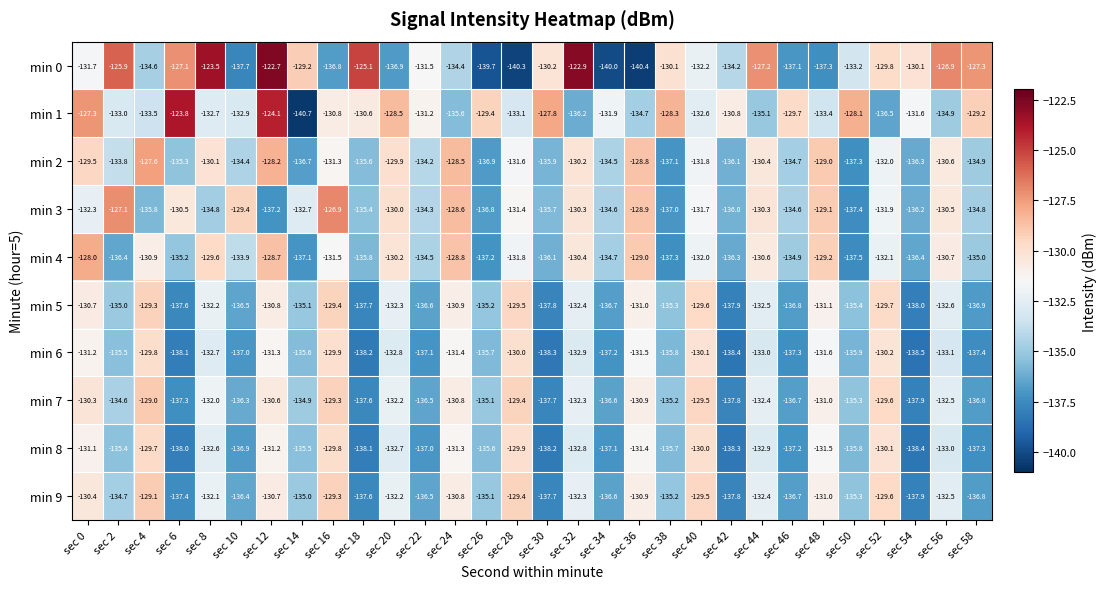

Which series has the widest spread of values?

min 0